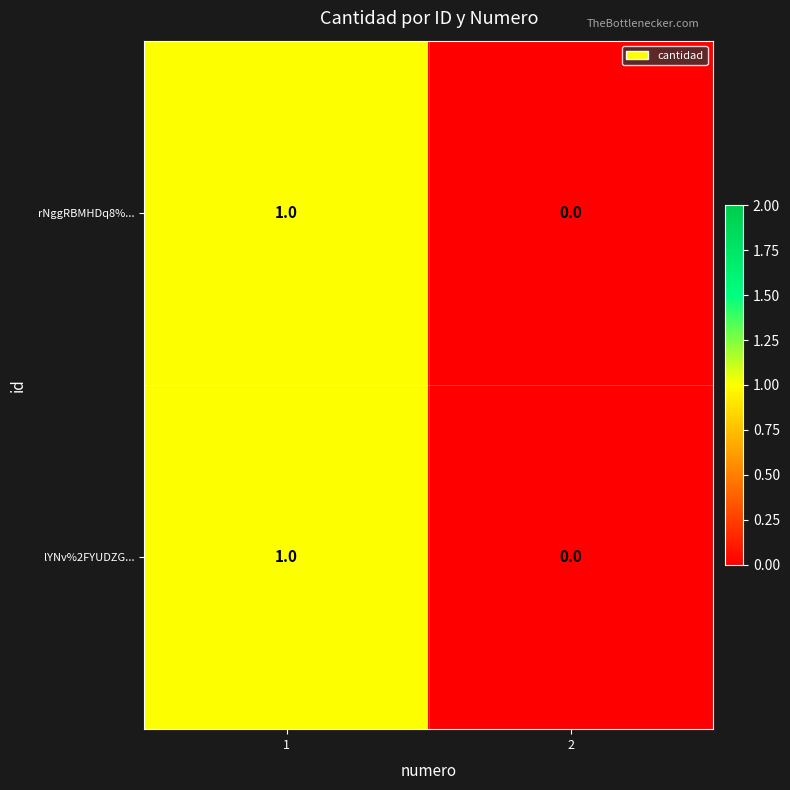

The rNggRBMHDq8%... series shows 0 at 2. True or false?

True